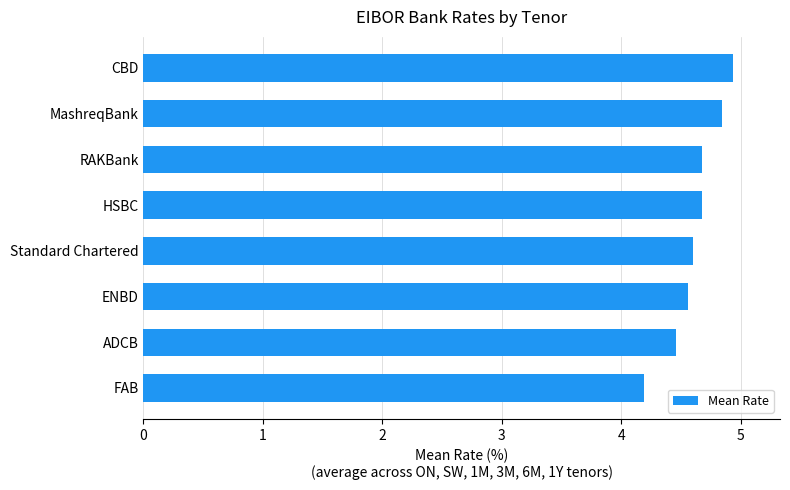

True or false: the data shows 4.2 at FAB.

True